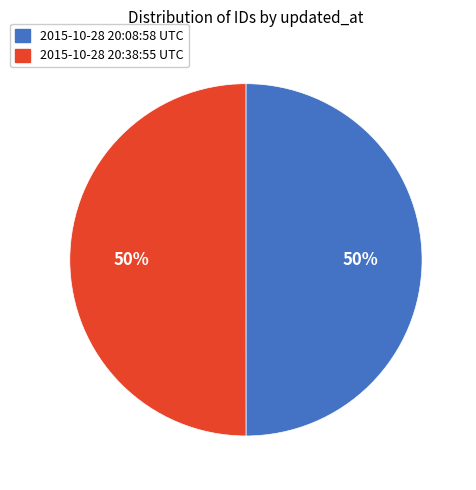

Is the sum of 2015-10-28 20:08:58 UTC and 2015-10-28 20:38:55 UTC greater than half?

Yes